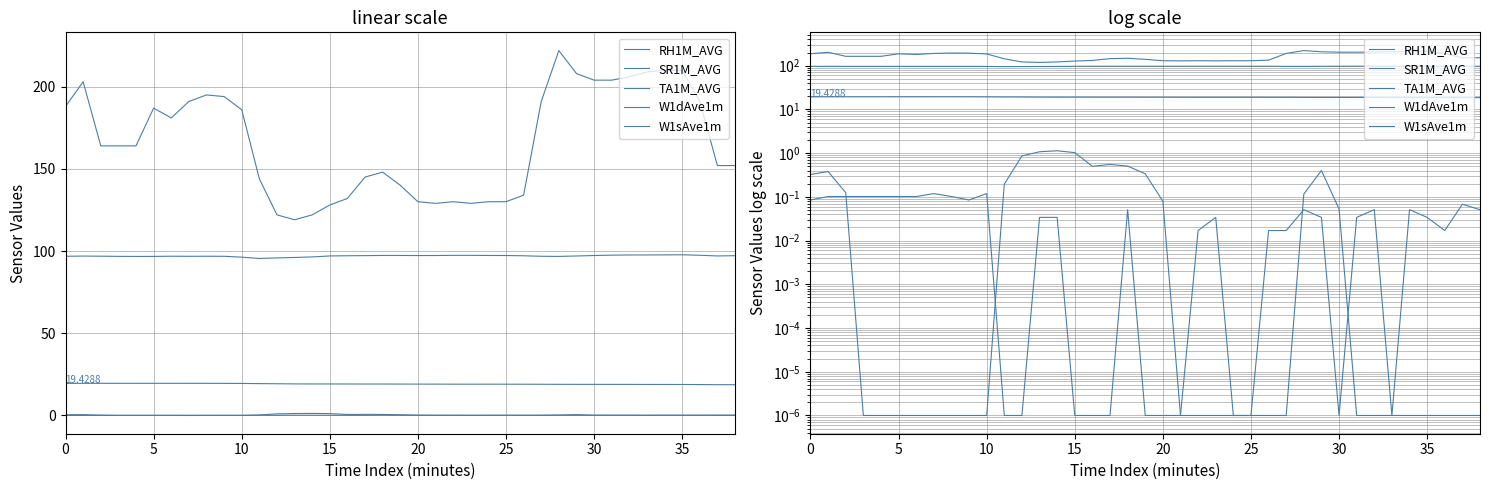

What is the value of the RH1M_AVG point at the 19th from the left?

97.3